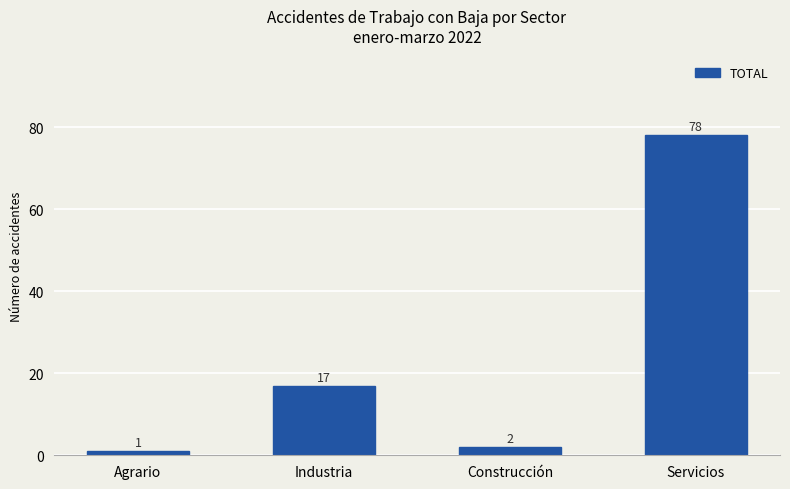

Which has a higher value, Industria or Servicios?

Servicios